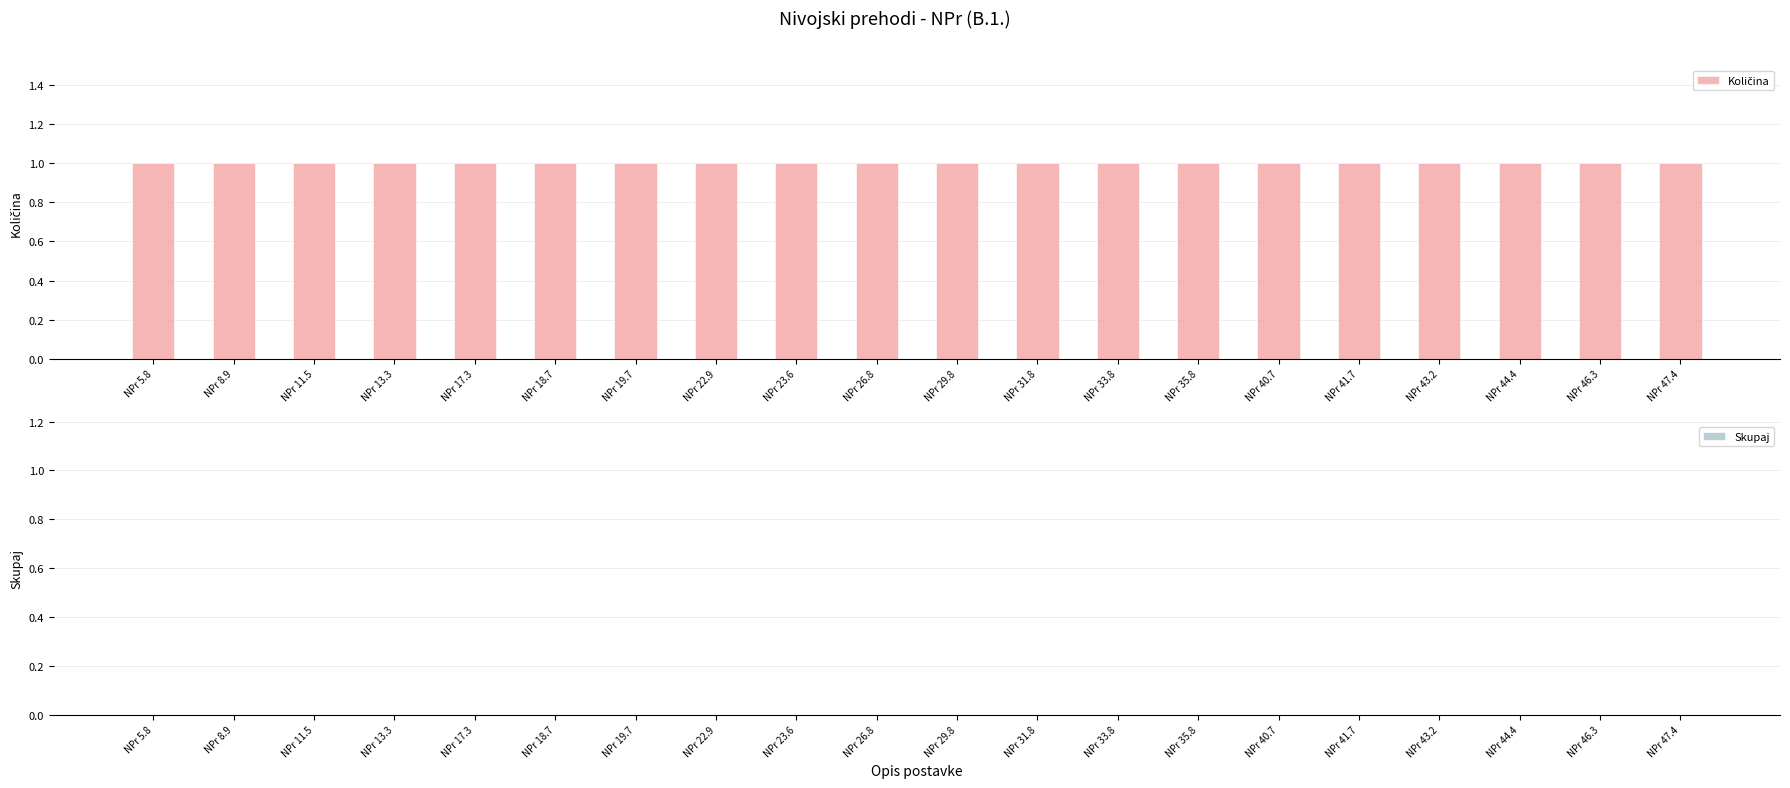

Which series has the largest total across all categories?

Količina